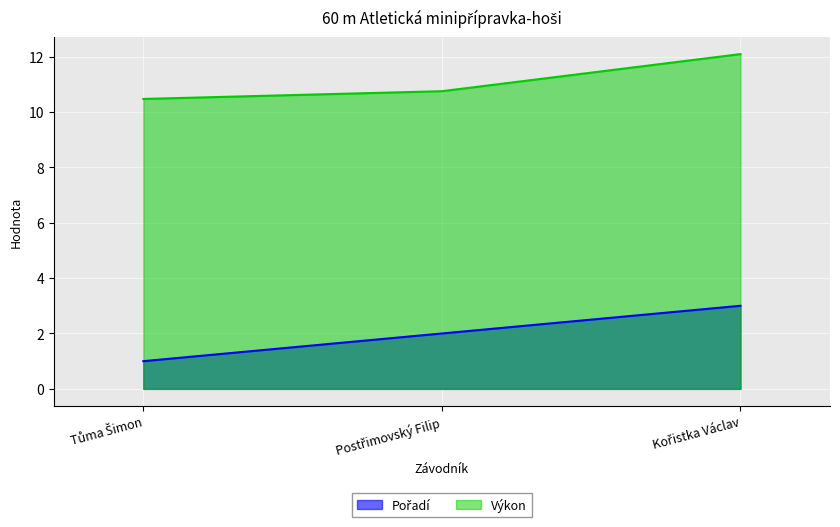

Which series has the largest total across all categories?

Výkon